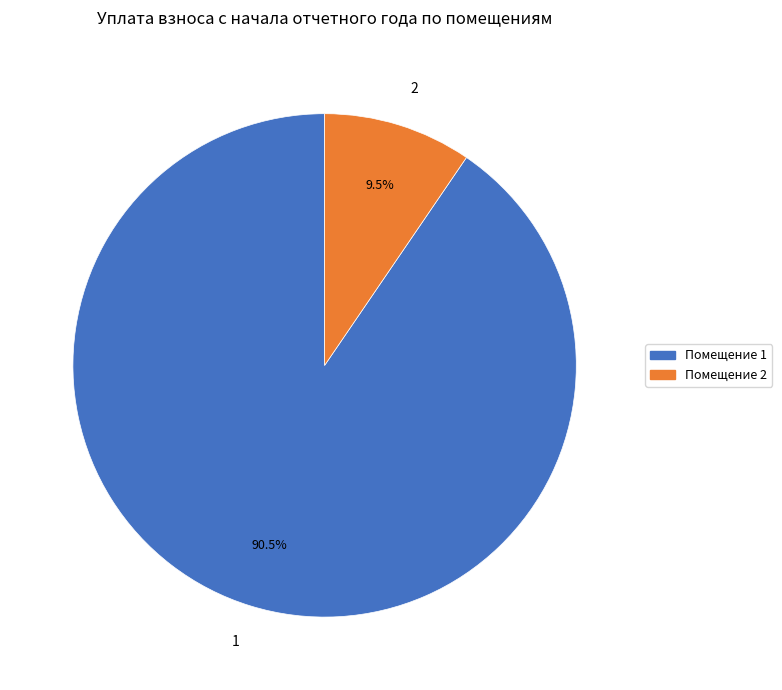

Rank the categories by value from lowest to highest.

2, 1